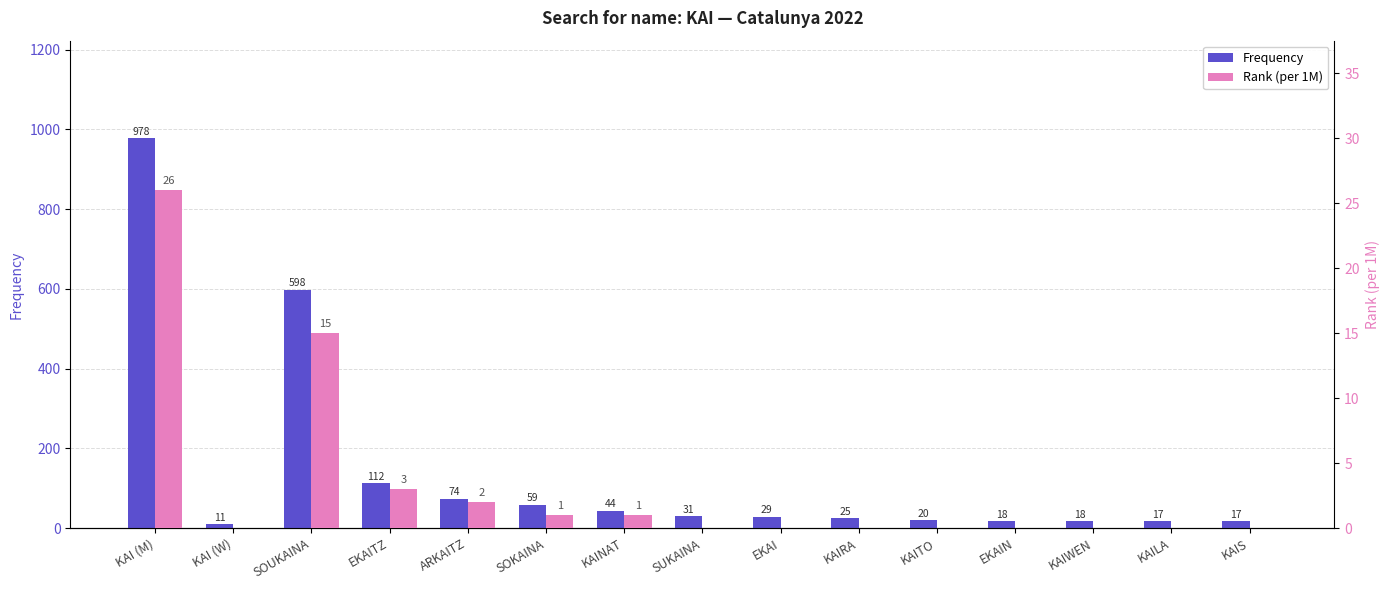

What are all the series names shown in the legend?

Frequency, Rank (per 1M)